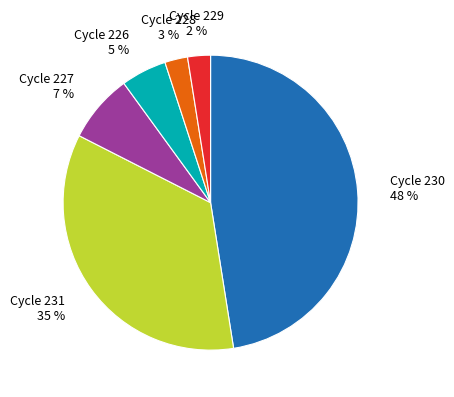

Does any single category account for the majority?

No